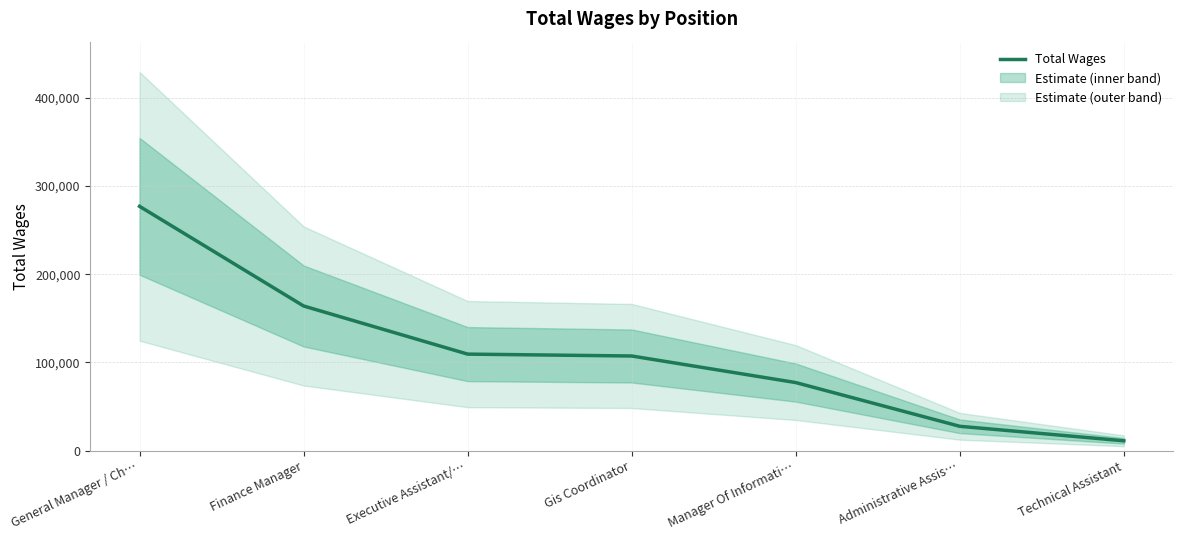

Is it true that the value at Manager Of Informati… is 105894?

False